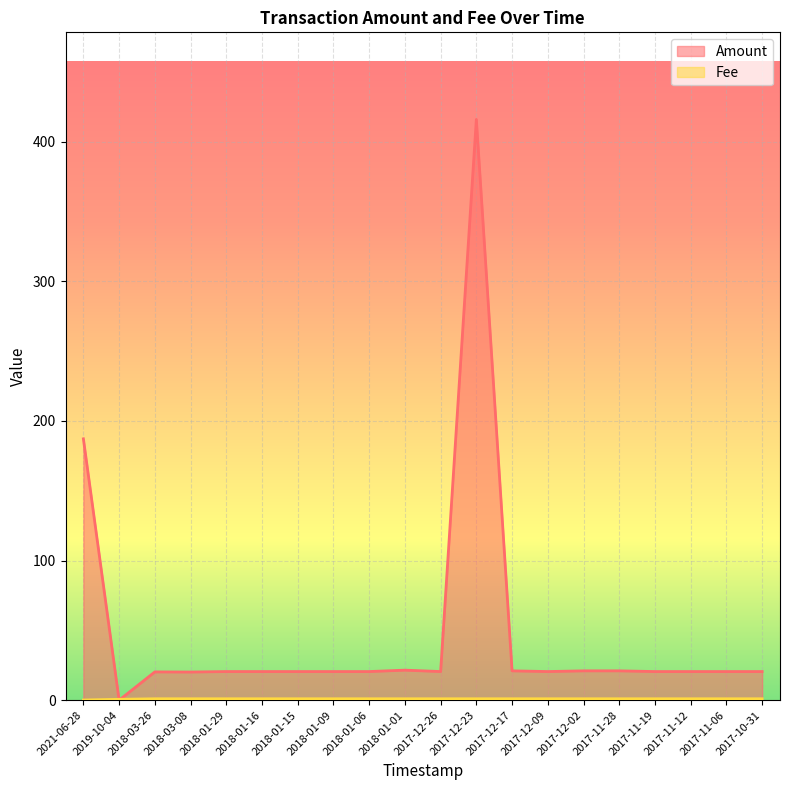

True or false: Amount has a value of 31.5 at 2017-11-28.

False